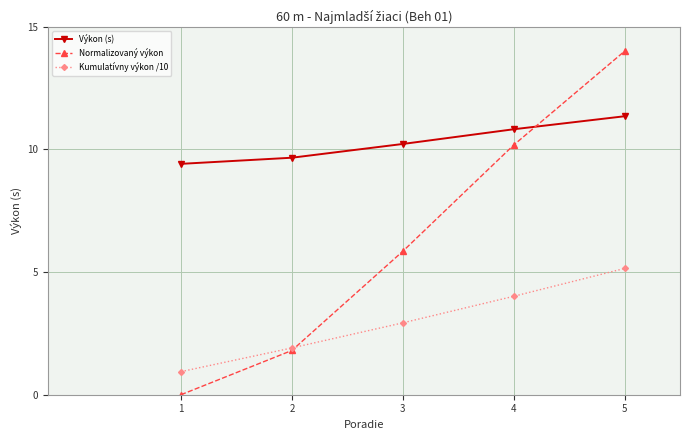

True or false: Výkon (s) and Kumulatívny výkon /10 cross at least once.

False